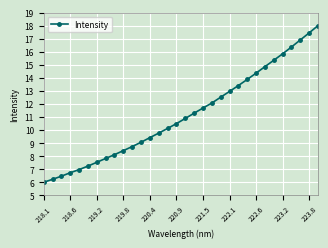

What is the value of the 6th point from the left?

7.2